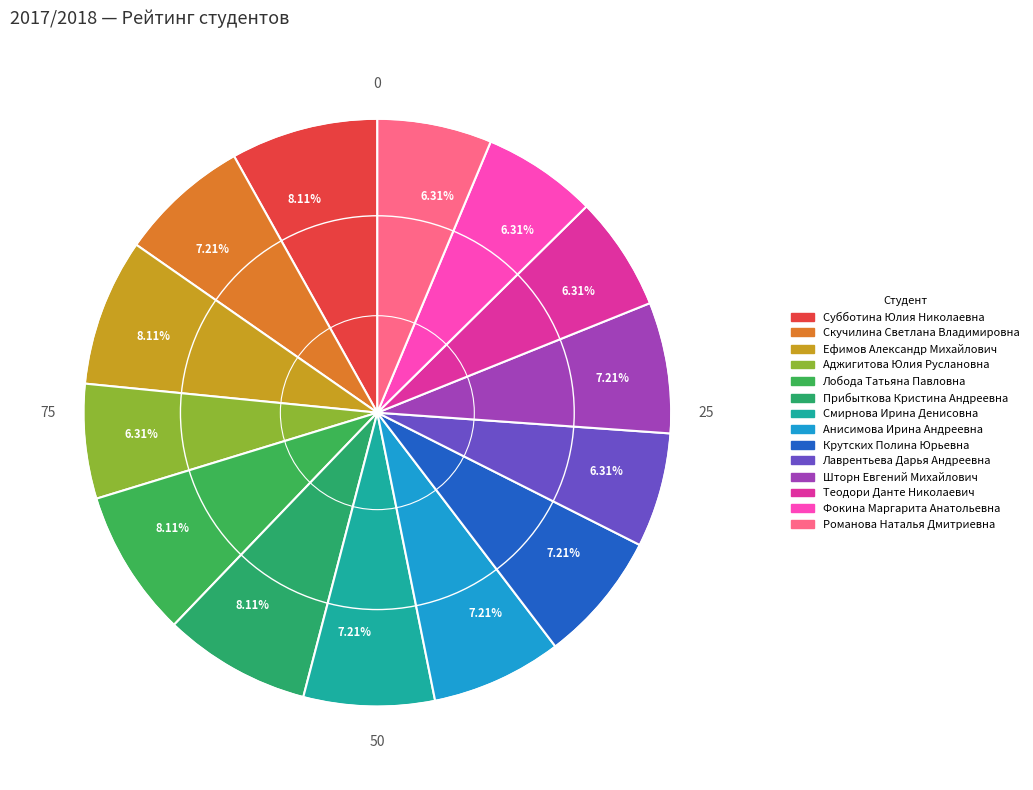

How many segments does this pie chart have?

14